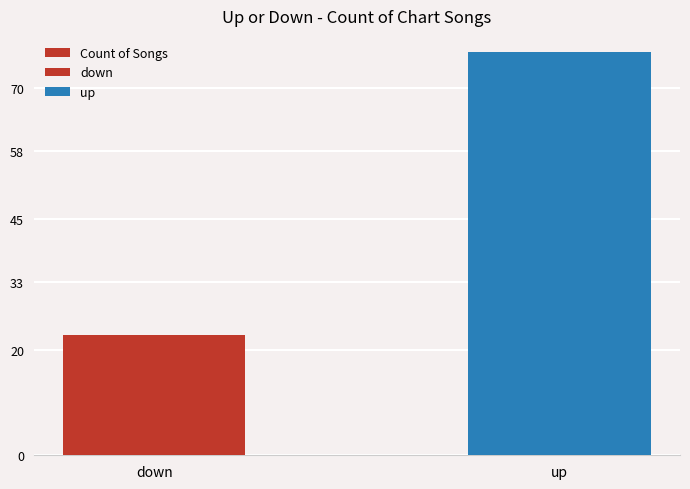

List the labels in order of value, smallest first.

down, up